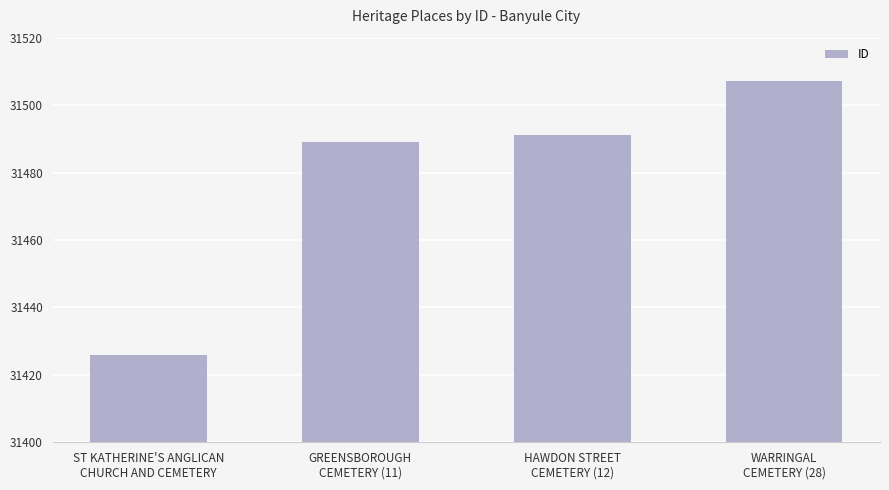

List the labels in order of value, largest first.

WARRINGAL
CEMETERY (28), HAWDON STREET
CEMETERY (12), GREENSBOROUGH
CEMETERY (11), ST KATHERINE'S ANGLICAN
CHURCH AND CEMETERY